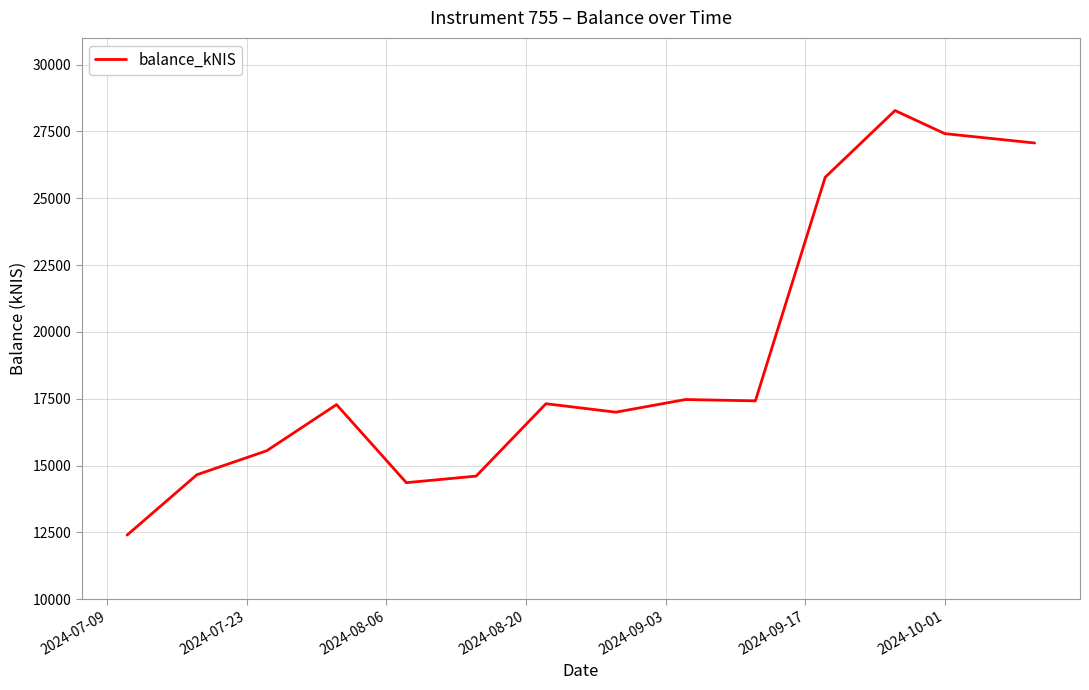

What is the difference between the second highest and minimum values?

15018.5